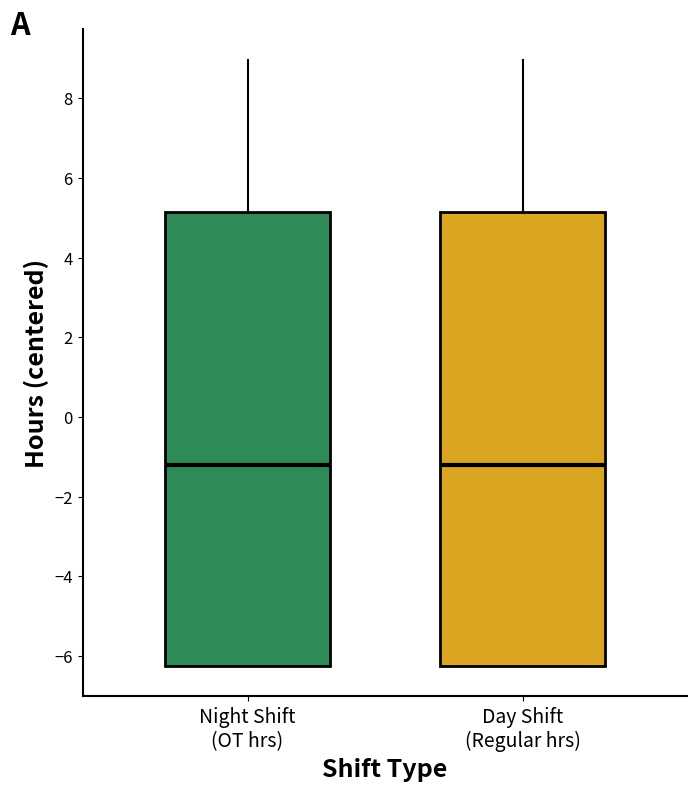

Where is the lower edge of the box for Day Shift (Regular hrs) on the y-axis? The values are not printed on the chart, so give them approximately, as read against the axis.

-6.2